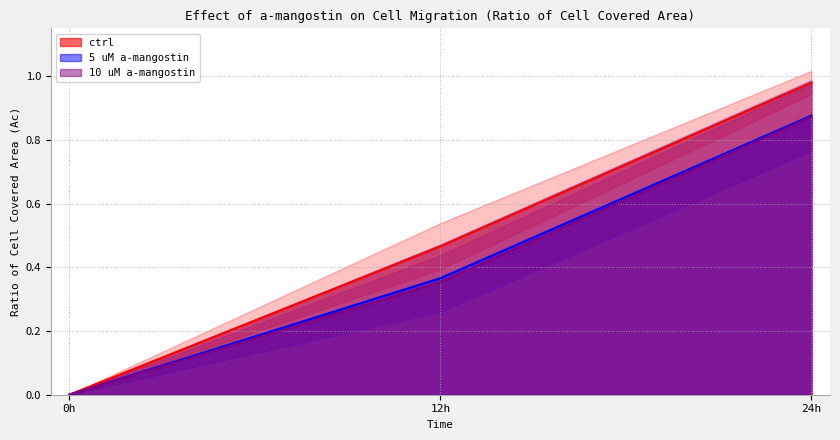

Reading left to right, transcribe all the data shown in this chart.

ctrl: 0h=0.0	12h=0.5	24h=1.0
5 uM a-mangostin: 0h=0.0	12h=0.4	24h=0.9
10 uM a-mangostin: 0h=0.0	12h=0.4	24h=0.9